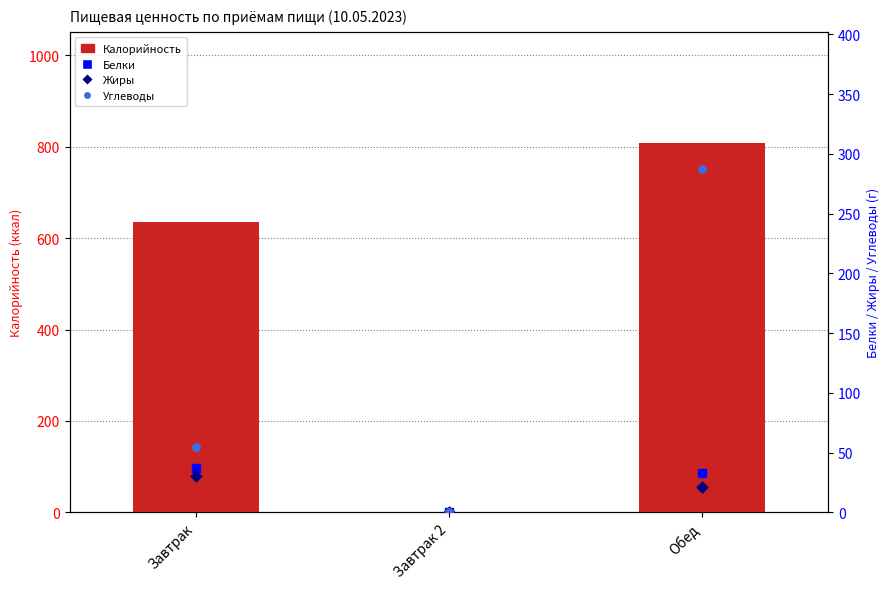

What are all the series names shown in the legend?

Калорийность, Белки, Жиры, Углеводы